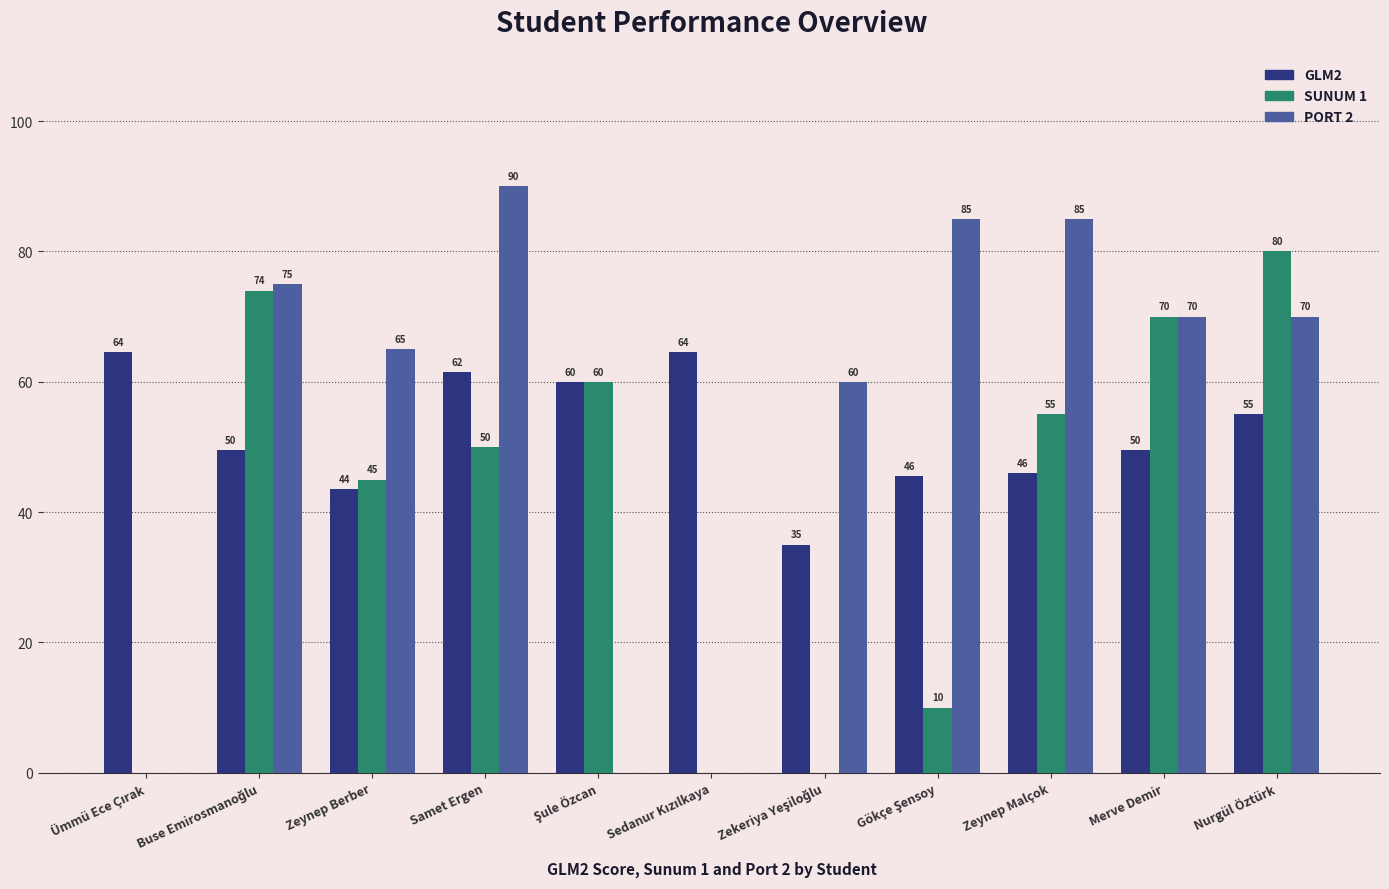

What is the approximate value of SUNUM 1 at Samet Ergen?

50.0